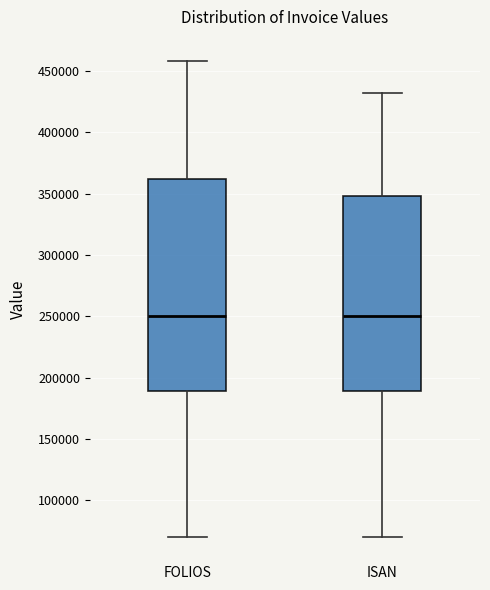

Reading left to right, read every box against the y-axis: the position of its median line, the range the box covers, and the ends of its whiskers. The values are not printed on the chart, so give them approximately, as read against the axis.

FOLIOS: median 250000, box 190000 to 360000, whiskers 70000 to 460000
ISAN: median 250000, box 190000 to 350000, whiskers 70000 to 430000